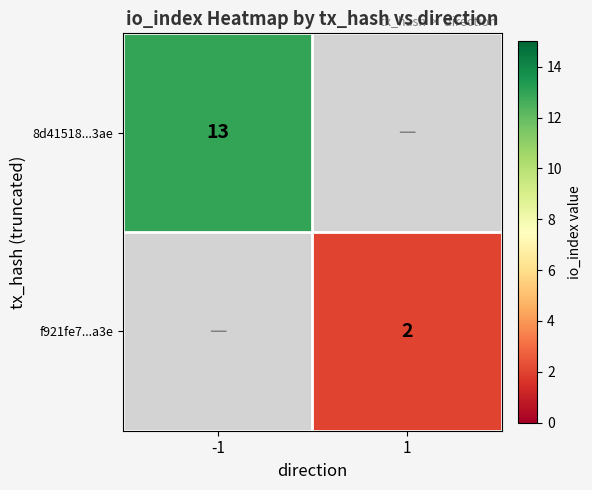

Is it true that f921fe7...a3e equals 2 at 1?

True